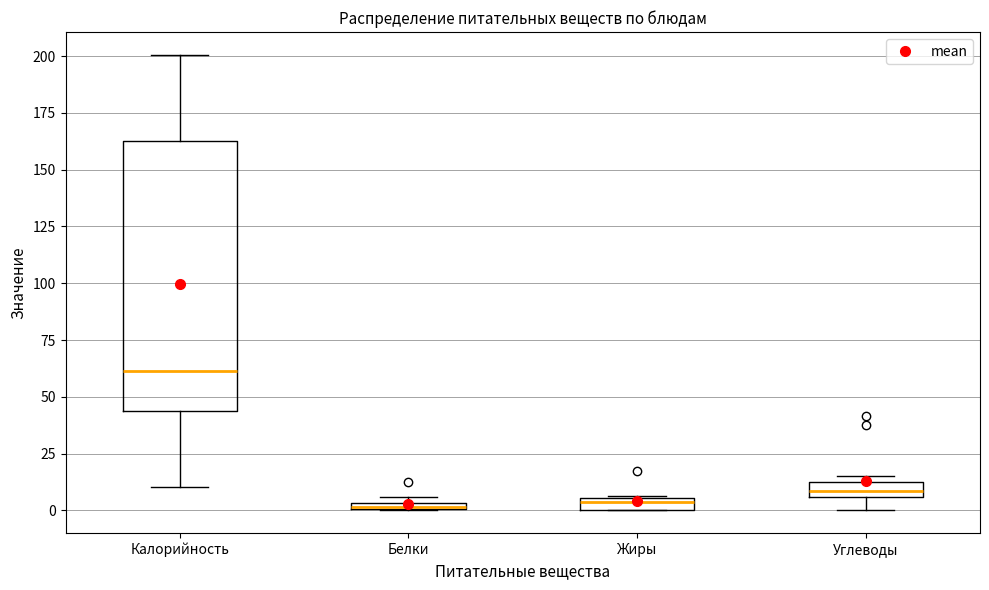

Where is the upper edge of the box for Калорийность on the y-axis? The values are not printed on the chart, so give them approximately, as read against the axis.

165